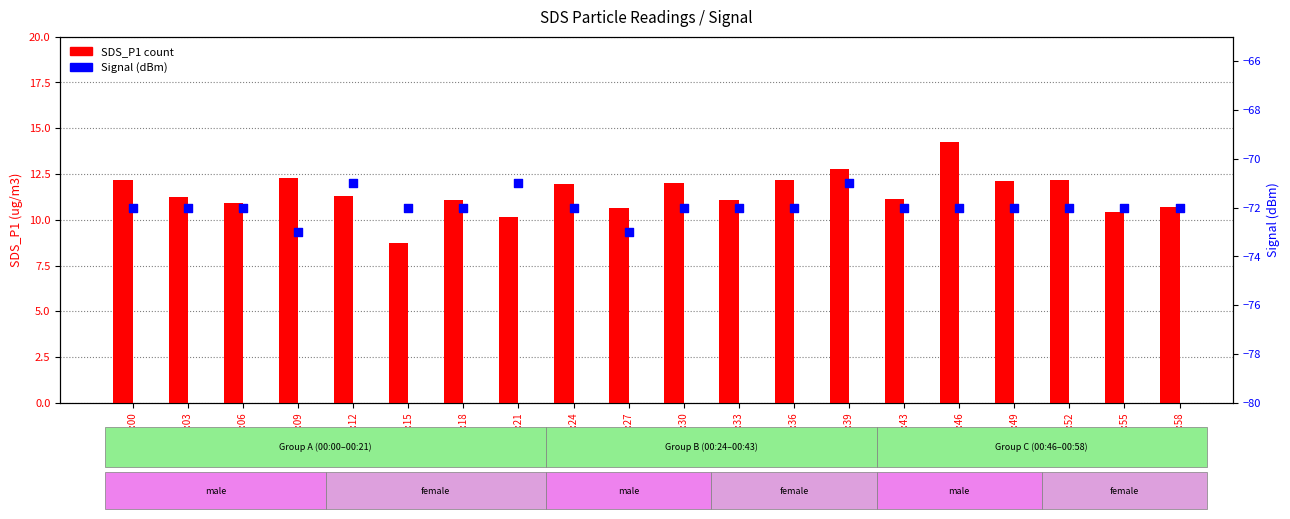

What are all the series names shown in the legend?

SDS_P1, Signal (dBm)